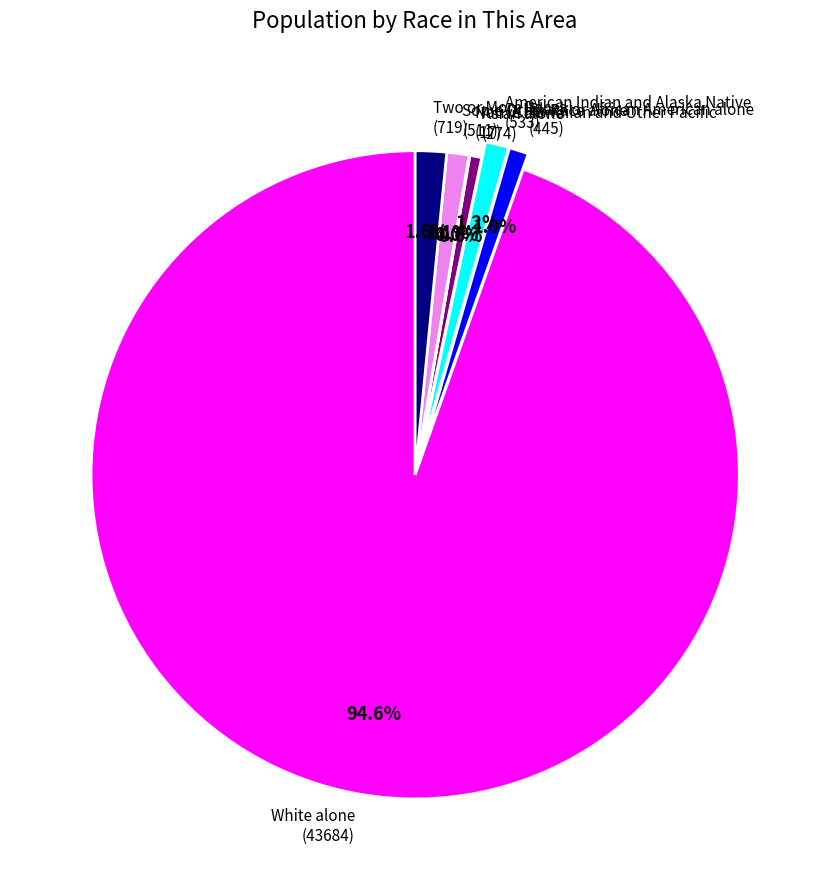

Do Asian alone (274) and White alone (43684) together represent more than half of the pie?

Yes